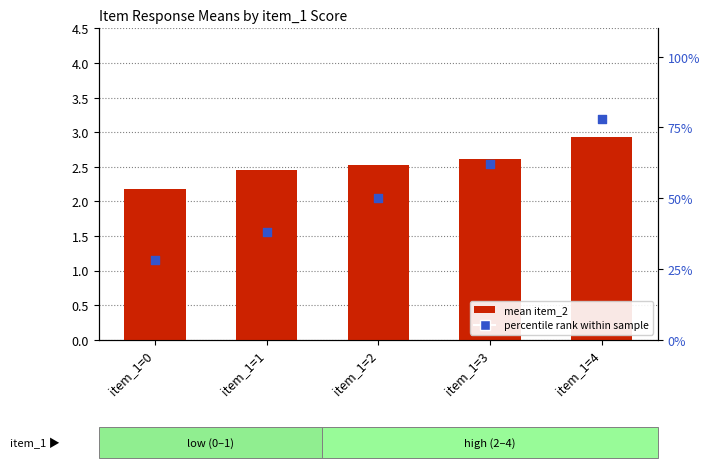

What are all the series names shown in the legend?

mean item_2, percentile rank within sample